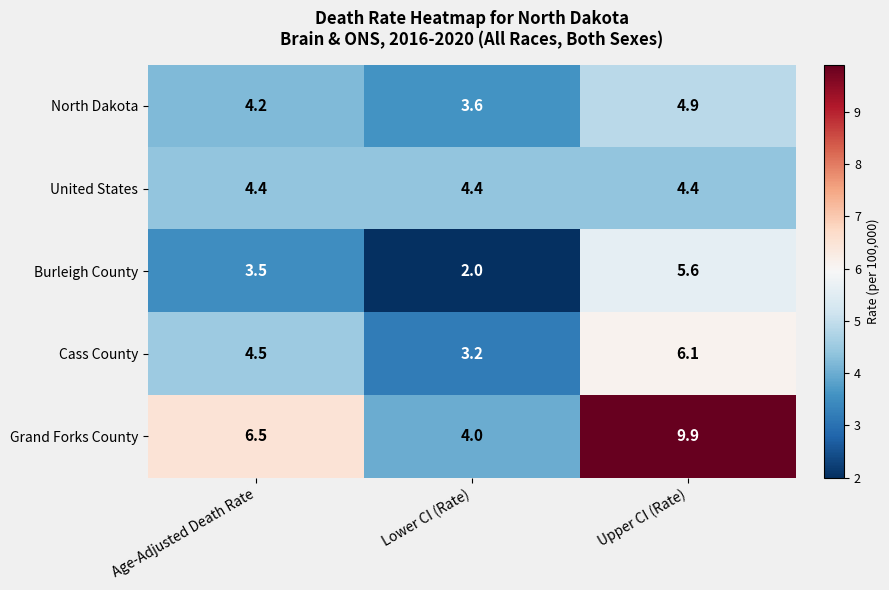

Is it true that United States equals 2.6 at Lower CI (Rate)?

False